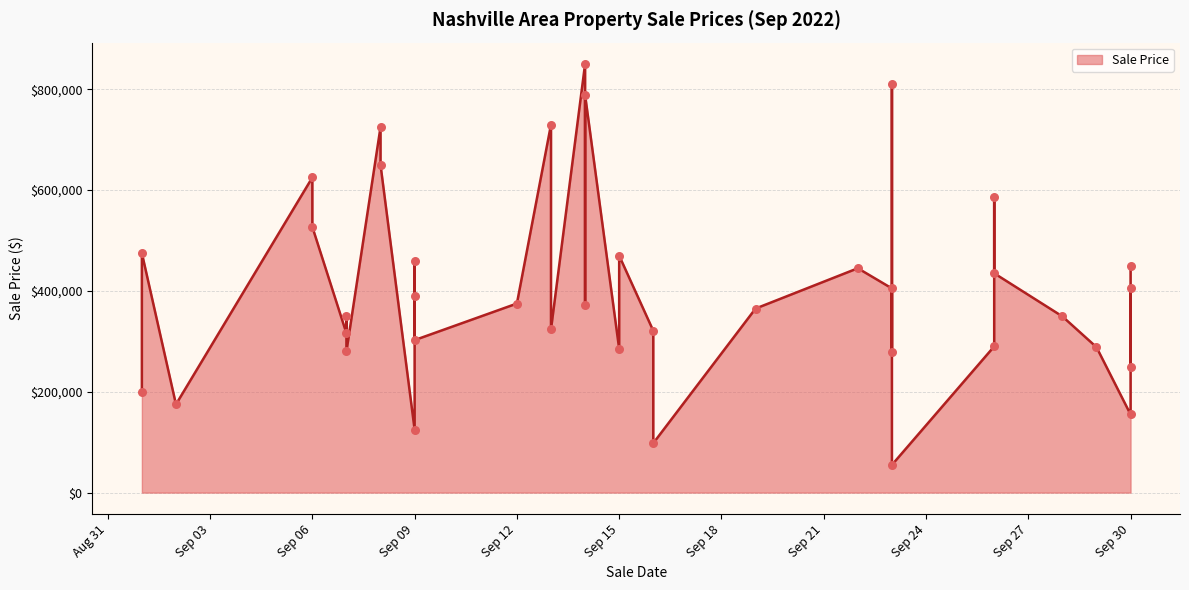

What is the change in value from 2022-09-09 to 2022-09-01?

+86000